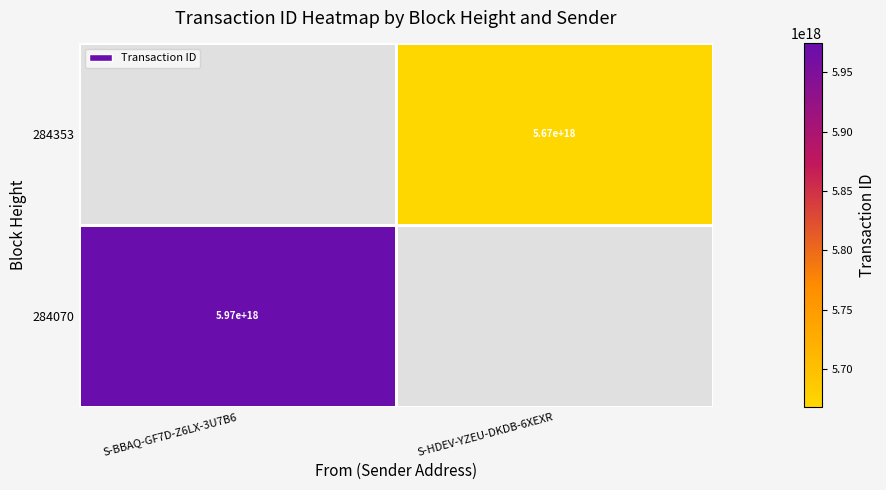

True or false: 284070 has a value of 2913382567865295872 at S-BBAQ-GF7D-Z6LX-3U7B6.

False